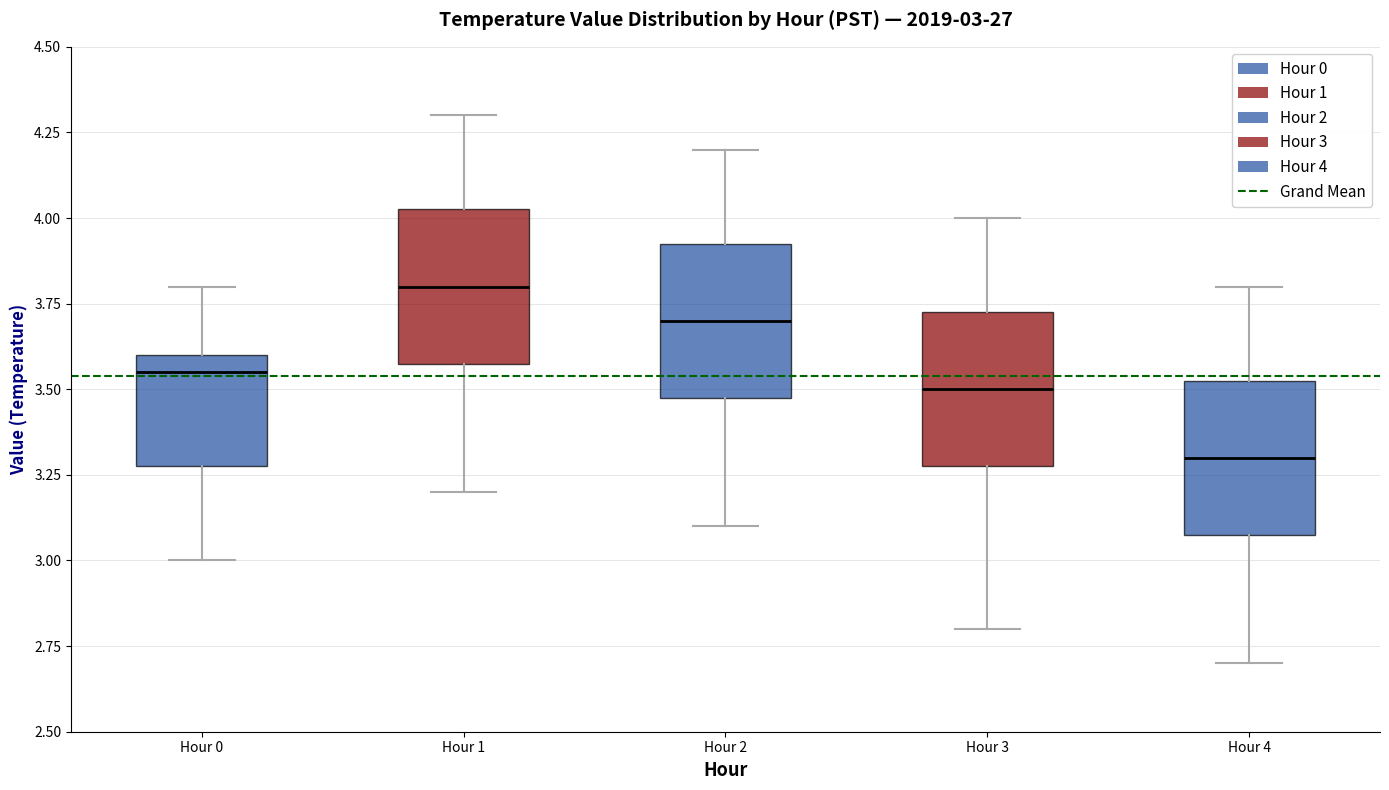

Which box has the highest median line?

Hour 1